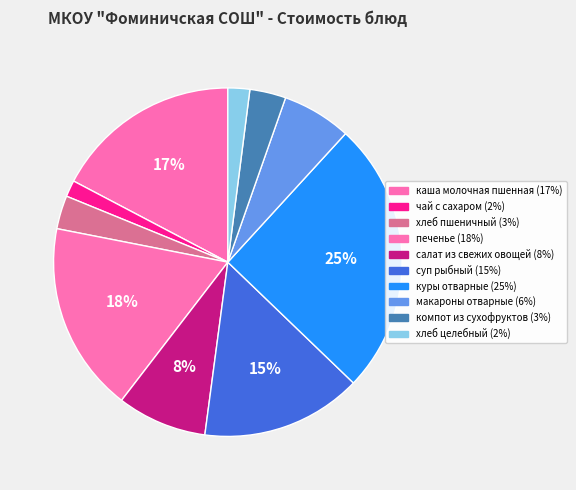

To the nearest percent, what is the average slice percentage?

10%